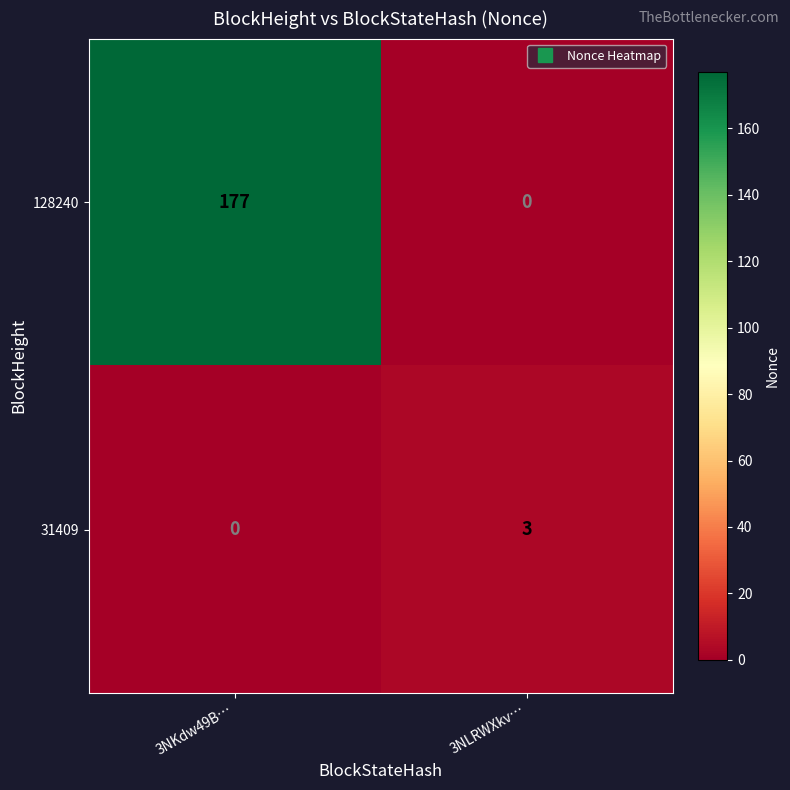

What is the maximum value shown in the chart?

177